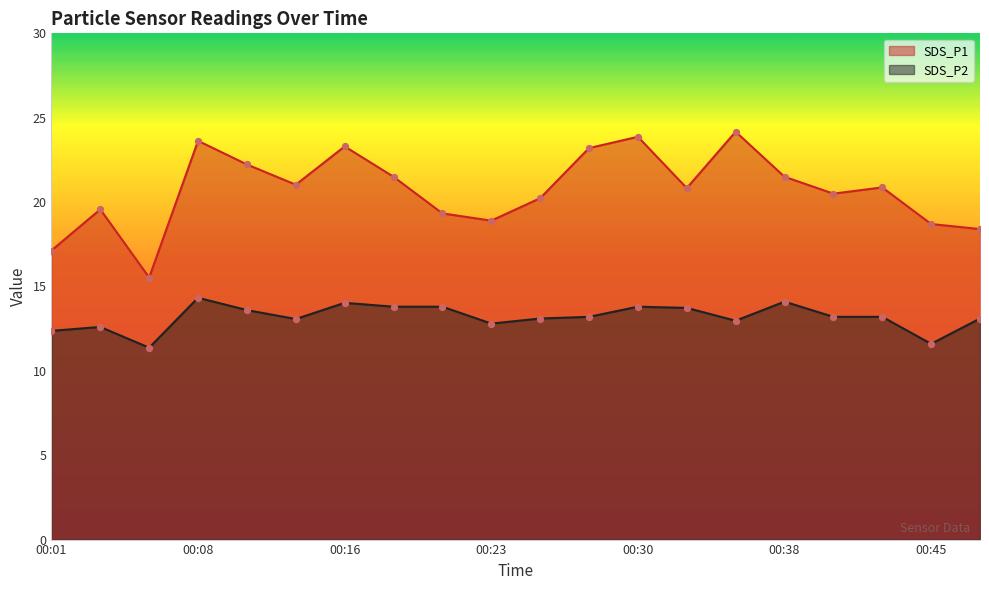

Is the value of SDS_P1 at 00:18 greater than the value of SDS_P2 at 00:18?

Yes